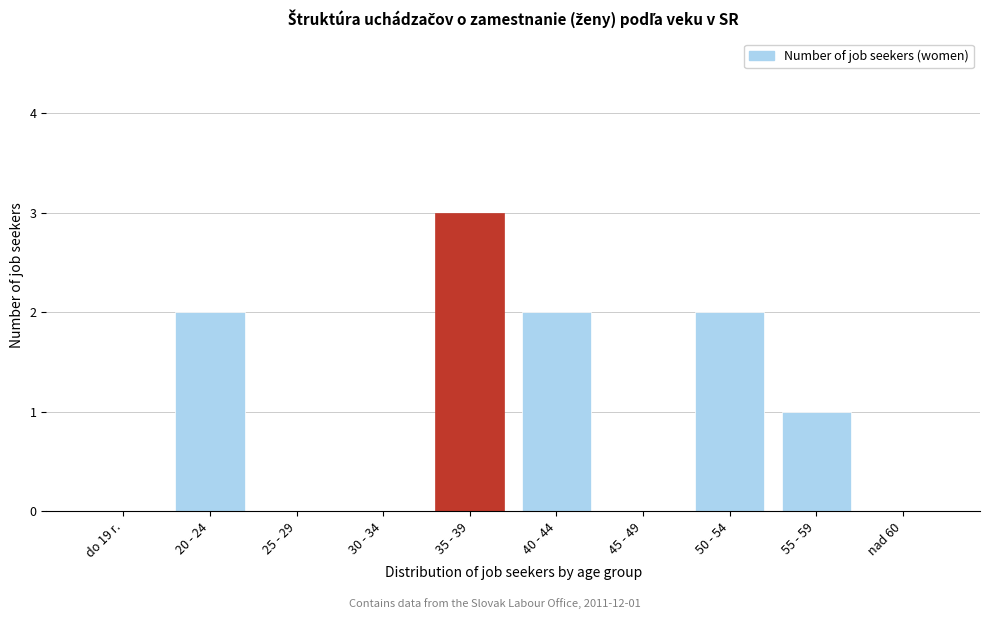

Reading left to right, list all the values displayed in this chart.

do 19 r.=0	20 - 24=2	25 - 29=0	30 - 34=0	35 - 39=3	40 - 44=2	45 - 49=0	50 - 54=2	55 - 59=1	nad 60=0